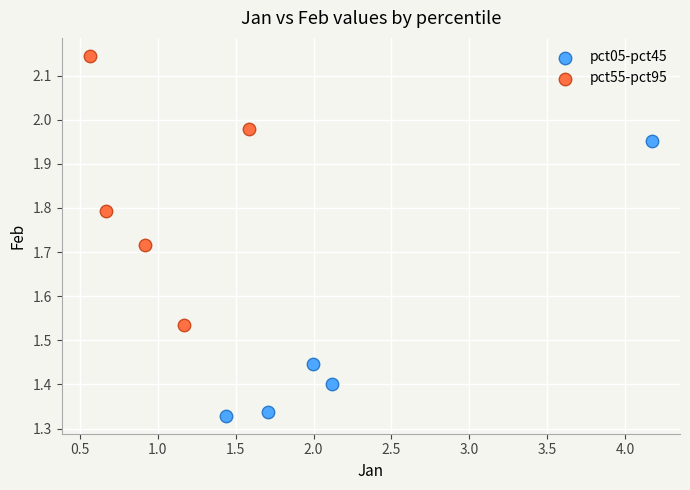

Which series contains the lowest Y value?

pct05-pct45